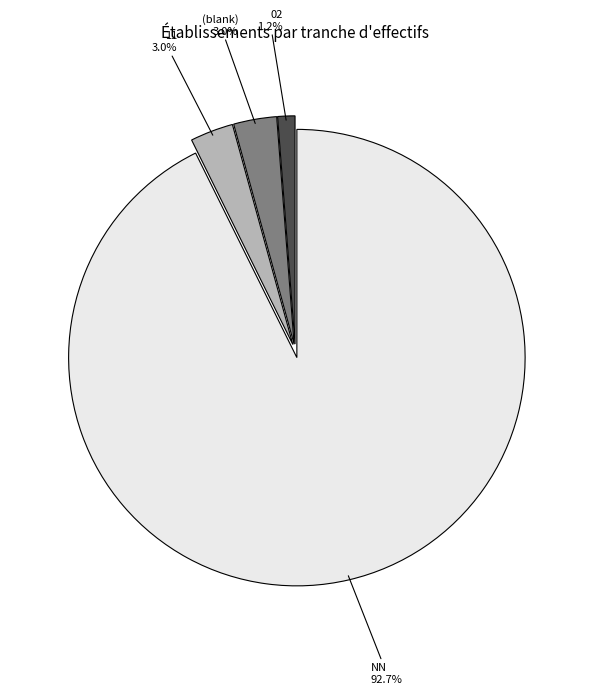

Is the sum of 02 and 11 greater than half?

No